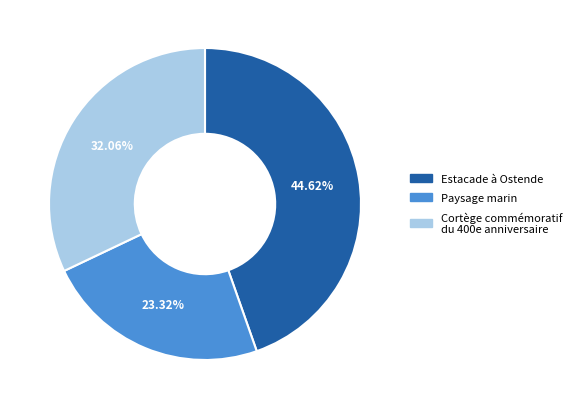

What percentage is the Cortège commémoratif du 400e anniversaire slice, to the nearest percent?

32%